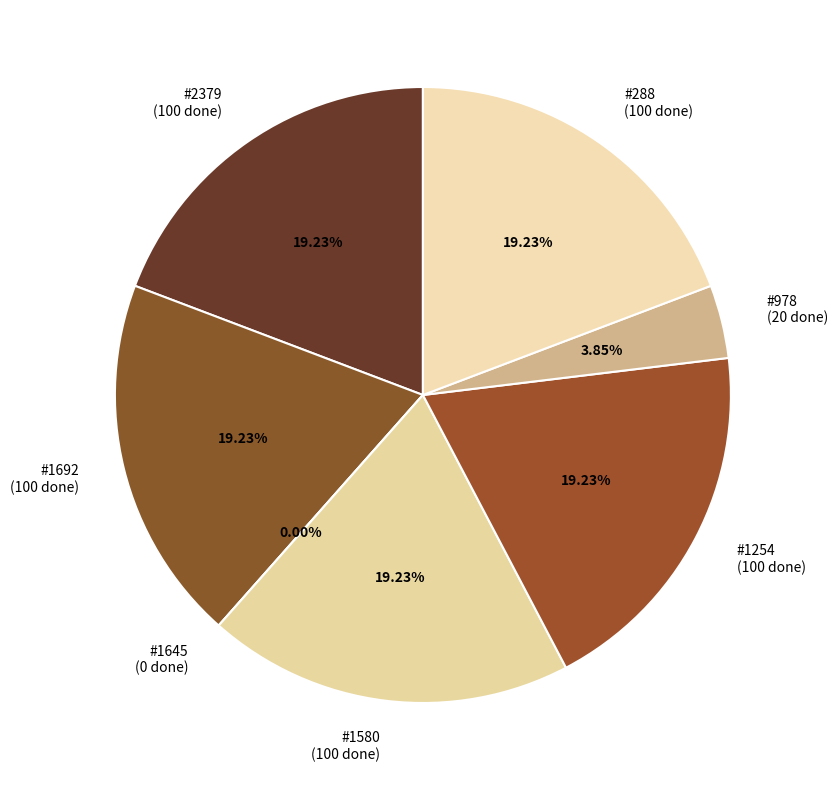

To the nearest percent, what percentage of the pie is 288?

19%